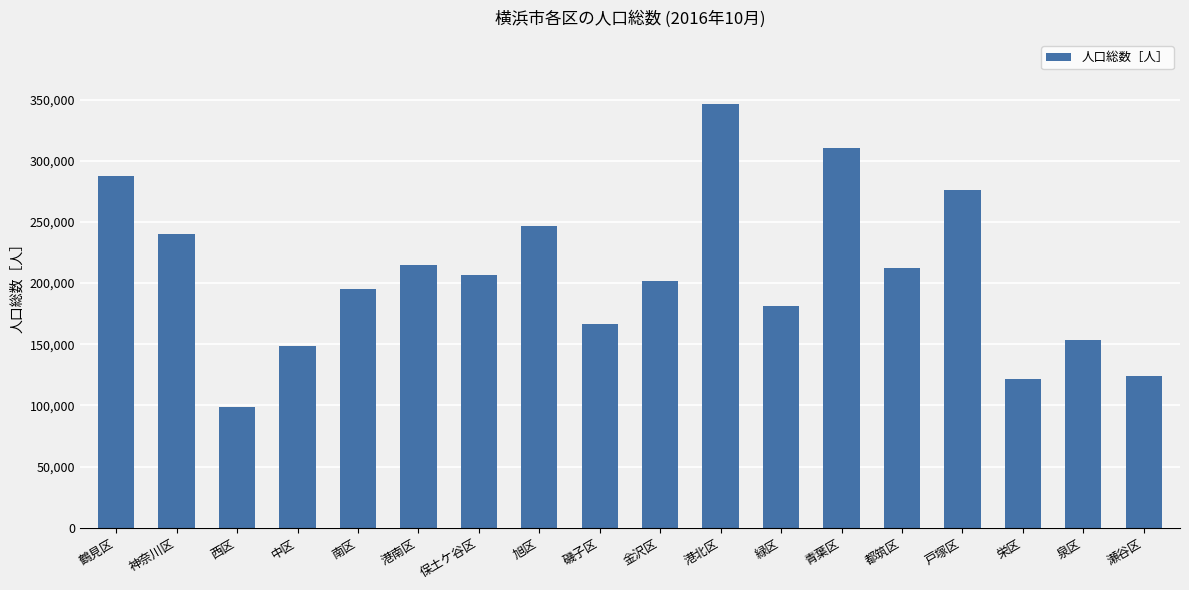

True or false: the data shows 212263 at 都筑区.

True